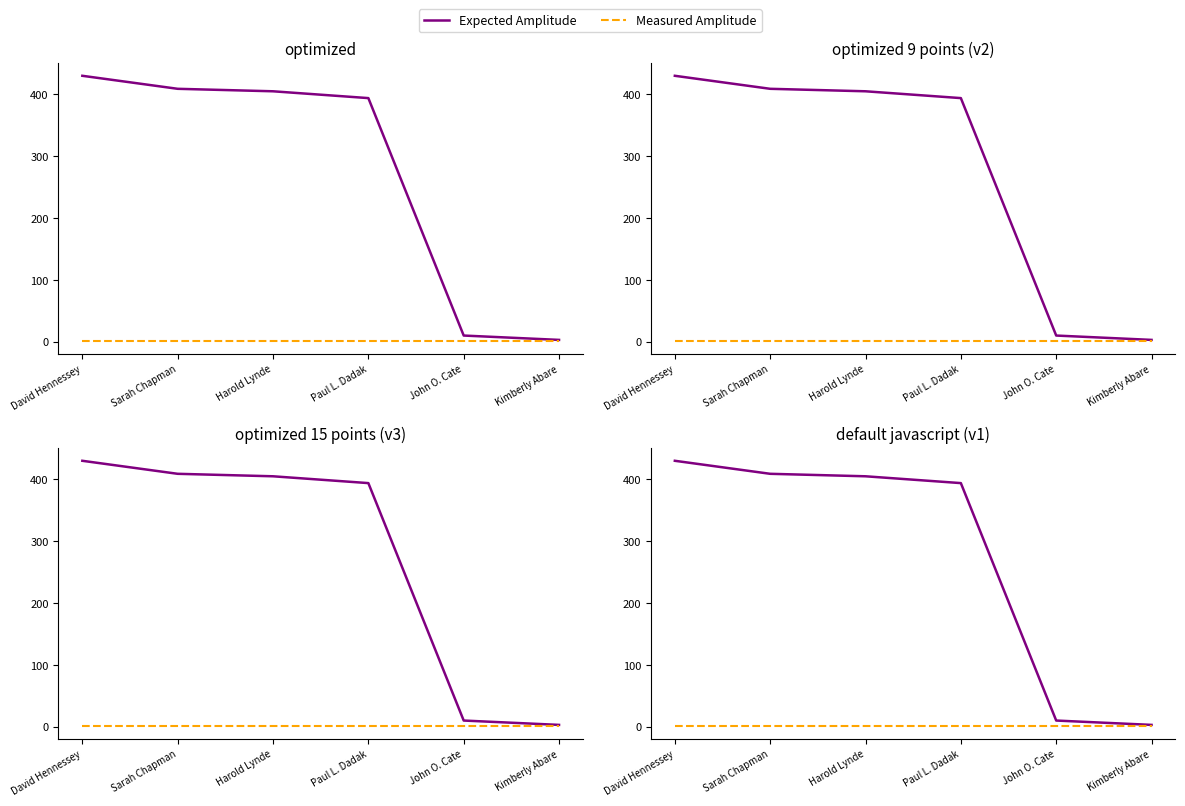

True or false: Expected Amplitude has more than 0 interior local peaks.

False